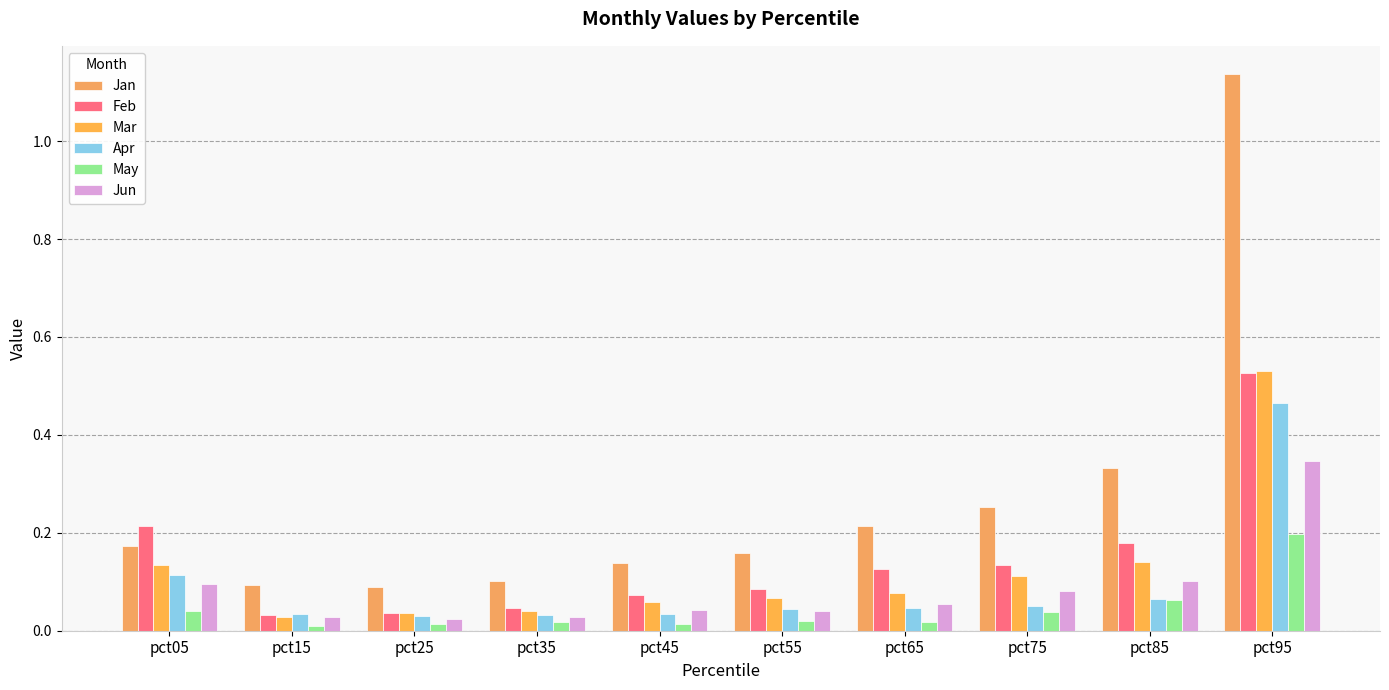

Rank the categories by Jun value from highest to lowest.

pct95, pct85, pct05, pct75, pct65, pct45, pct55, pct15, pct35, pct25